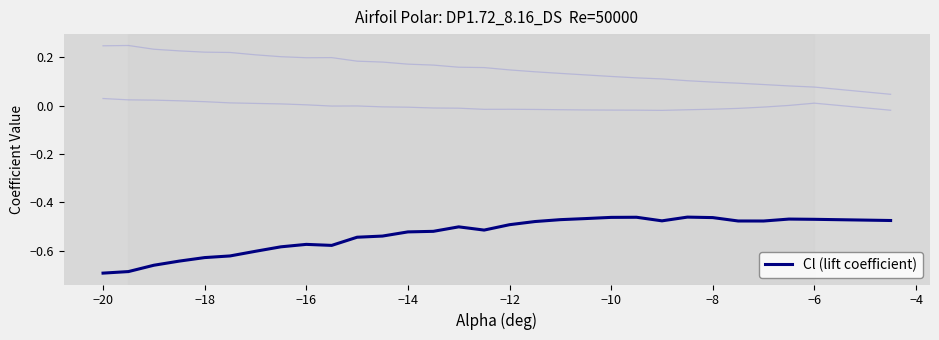

What is the smallest value displayed?

-0.7